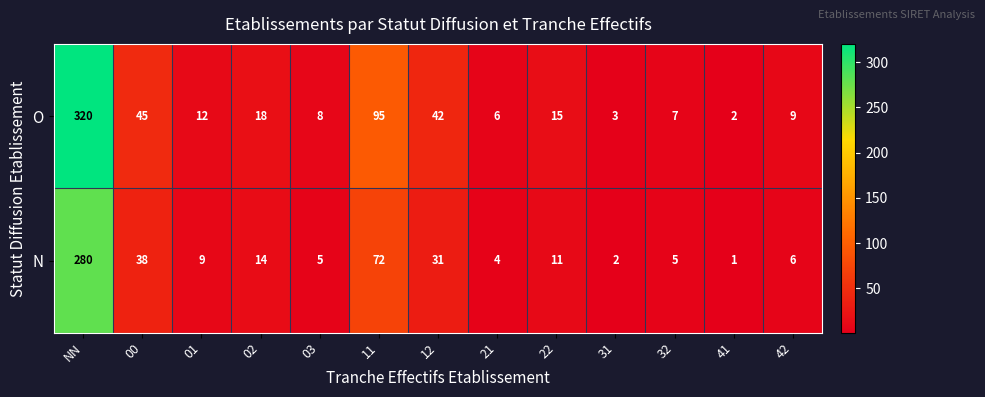

What is the total value across all series at 12?

73